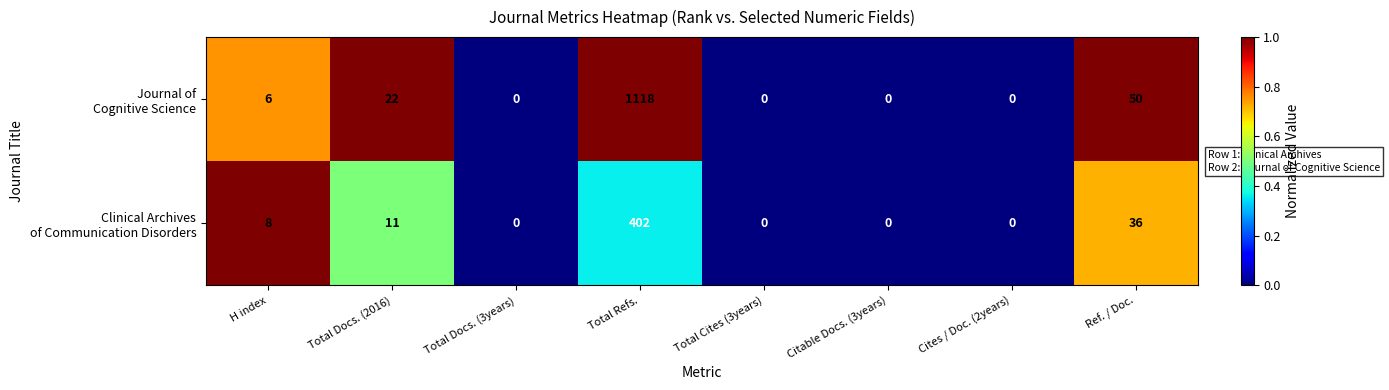

Which category has the highest value across all series?

Total Refs.